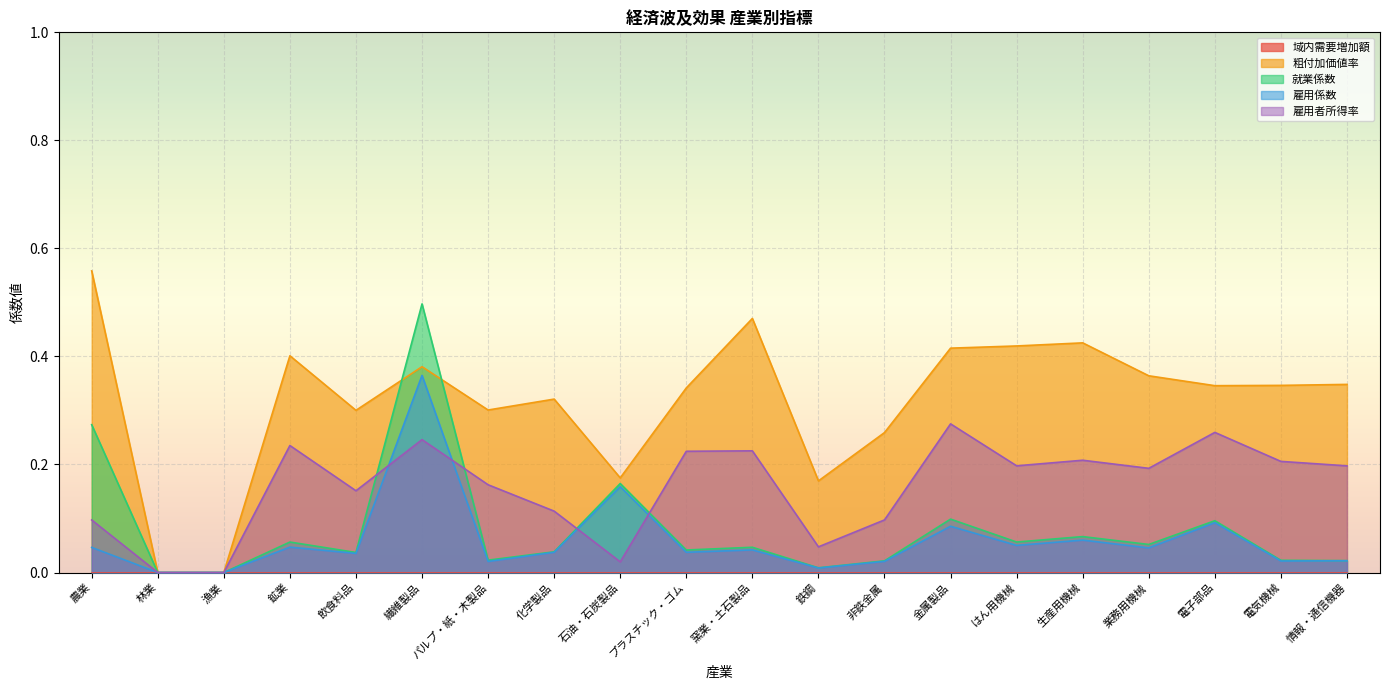

At how many categories does at least one series exceed 0?

18